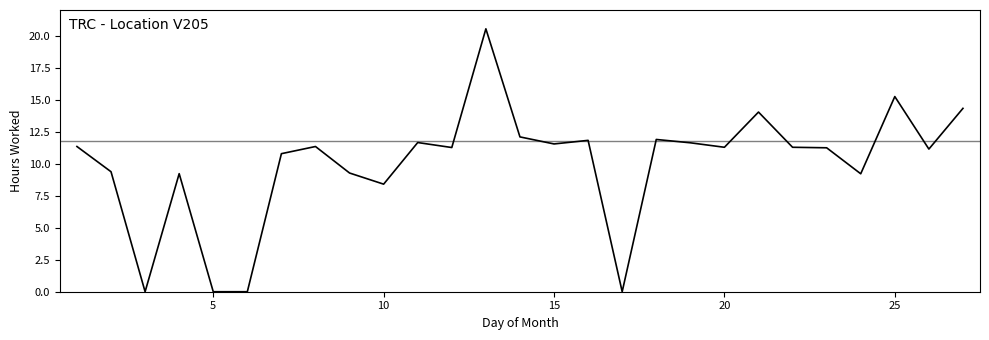

What is the difference between the maximum and minimum values?

20.5